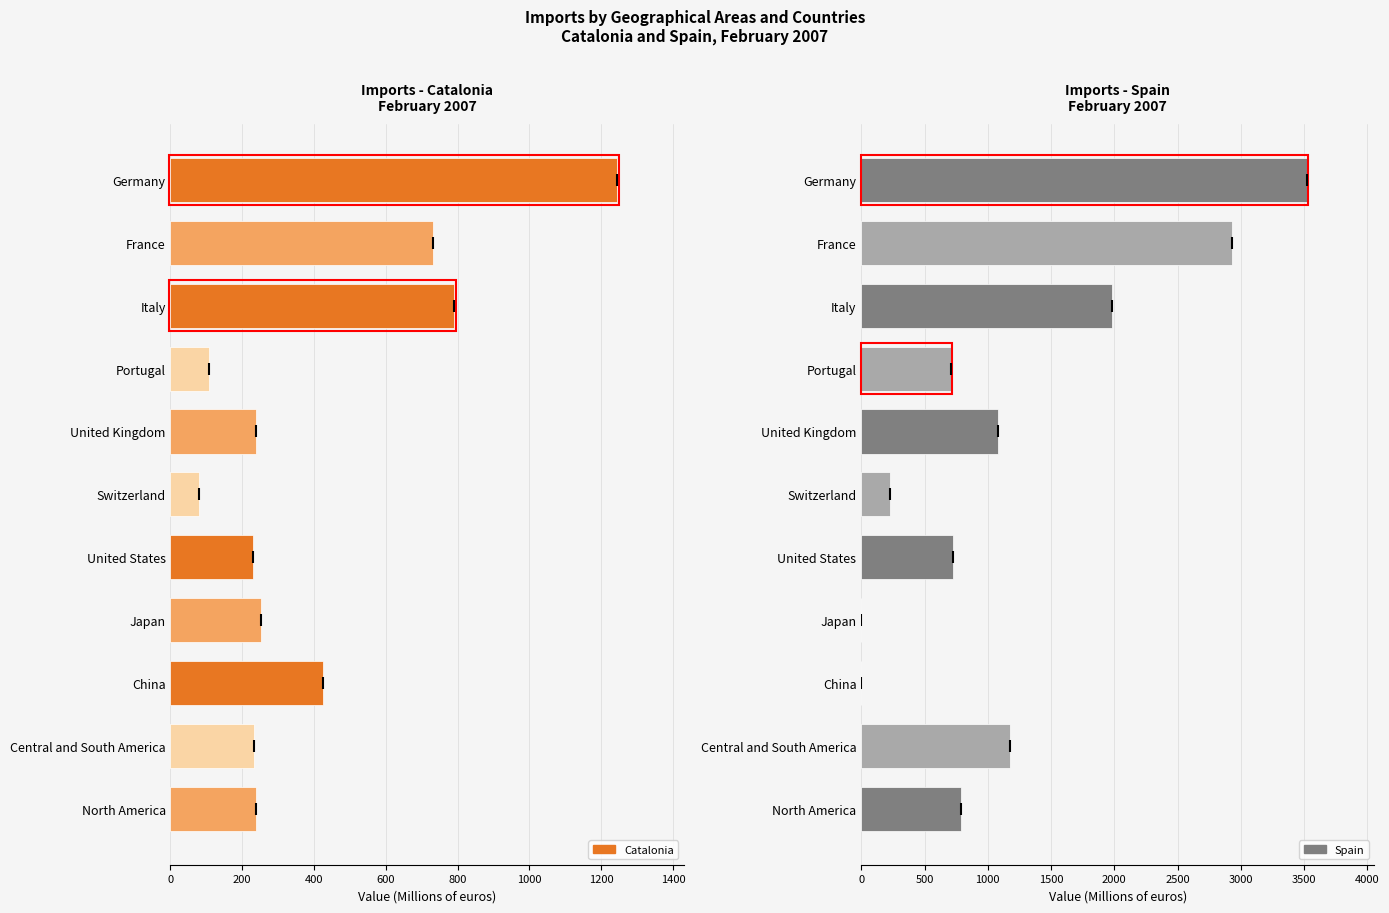

Rank the series by their average value, from highest to lowest.

Spain, Catalonia